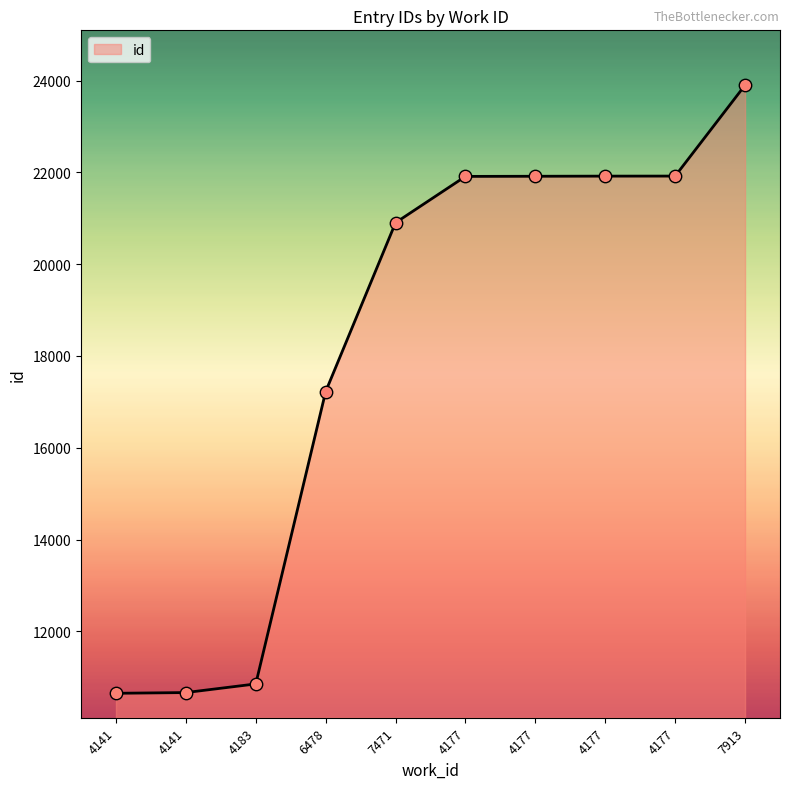

Approximately how many times larger is the value at 4177 compared to 7471?

1.0